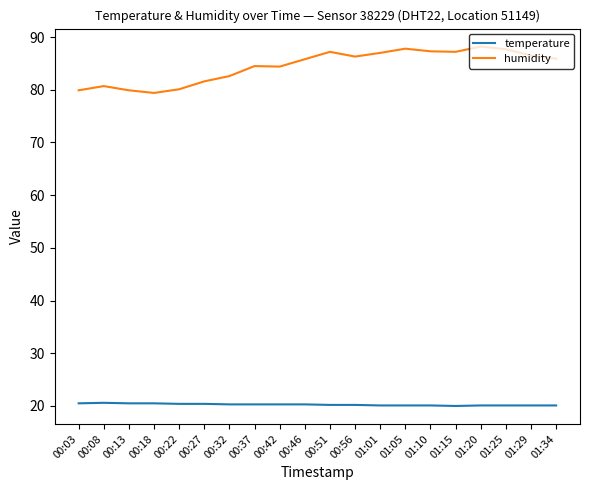

Between 00:18 and 01:10, which series saw the biggest shift?

humidity